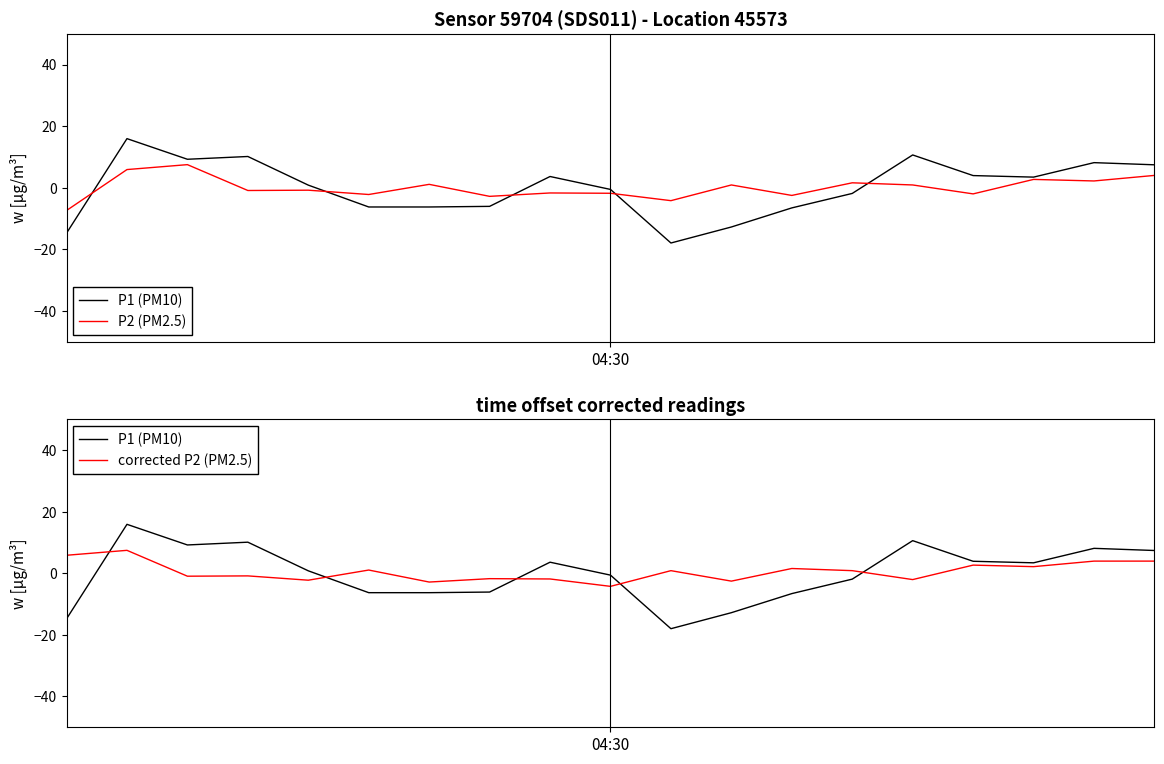

How many times do corrected P2 (PM2.5) and P1 (PM10) cross each other?

5